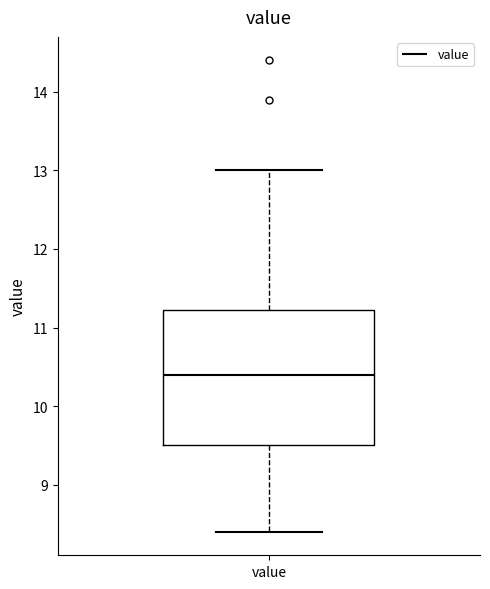

Read this box plot against the y-axis: the position of the median line, the range covered by the box, and the ends of both whiskers. The values are not printed on the chart, so give them approximately, as read against the axis.

median 10.4, box 9.5 to 11.2, whiskers 8.4 to 13.0